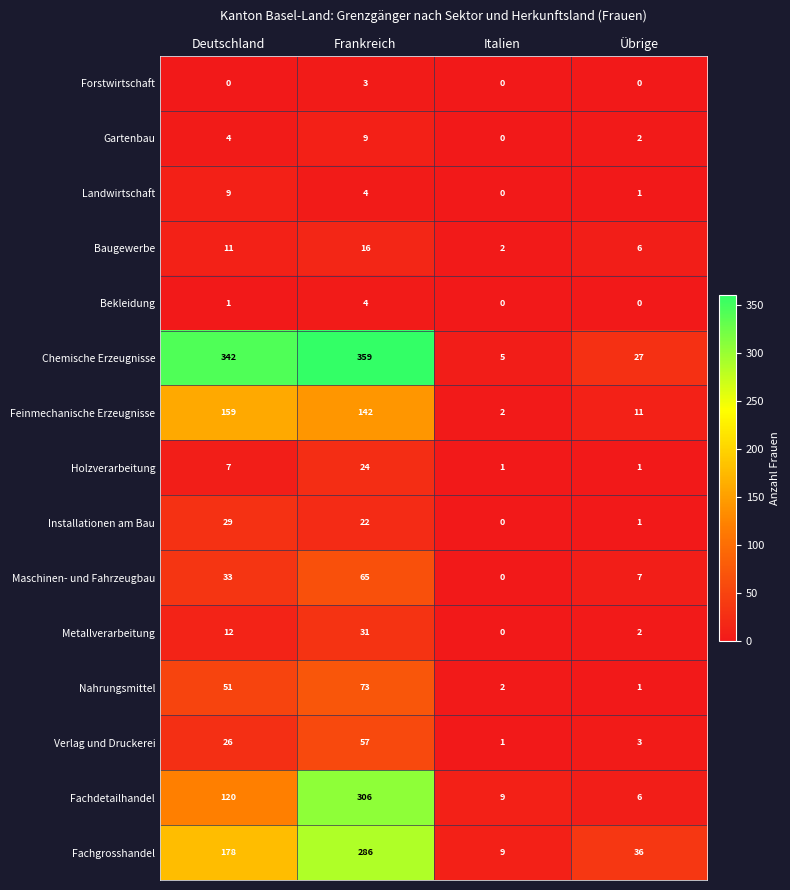

Which label corresponds to the largest value in the chart?

Frankreich